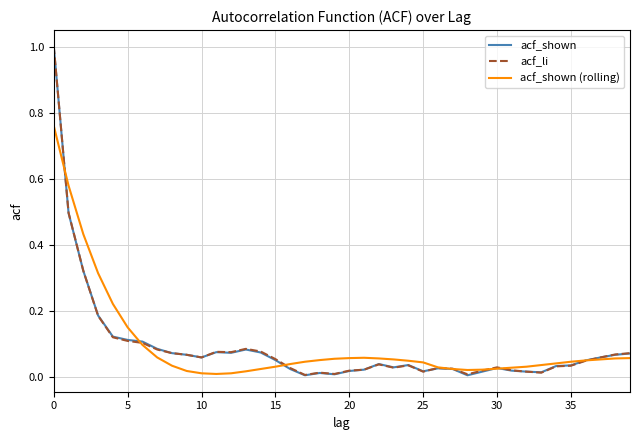

What is the maximum value shown in the chart?

1.0